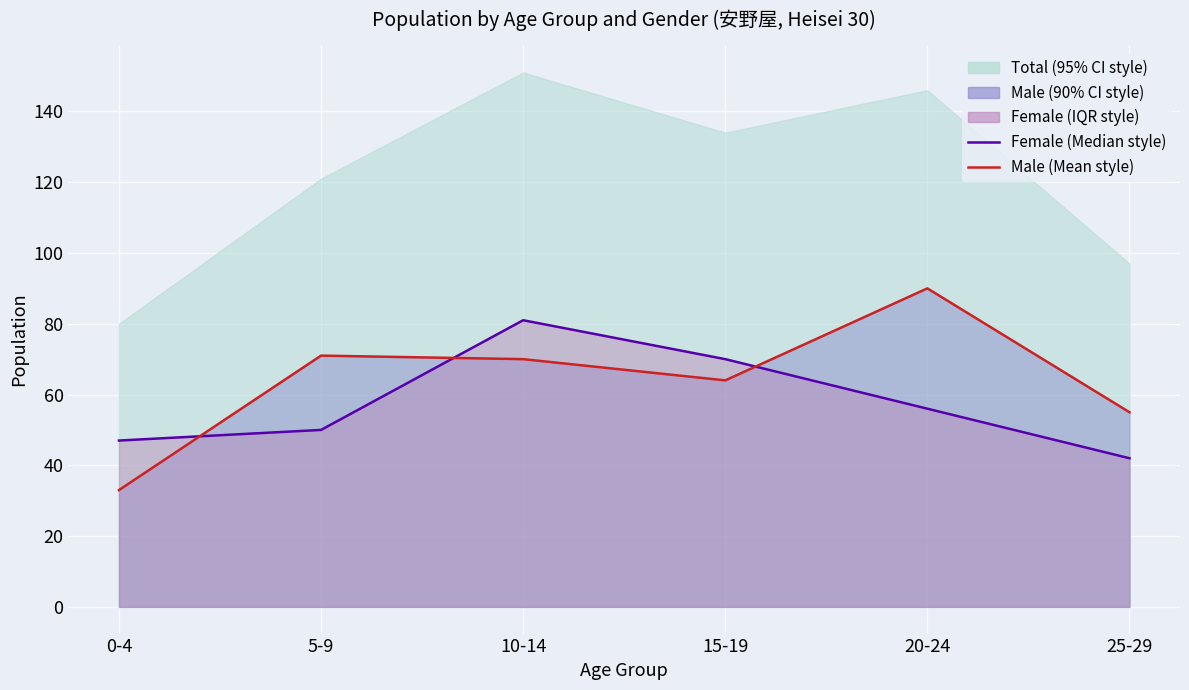

Which label corresponds to the largest value in the chart?

20-24